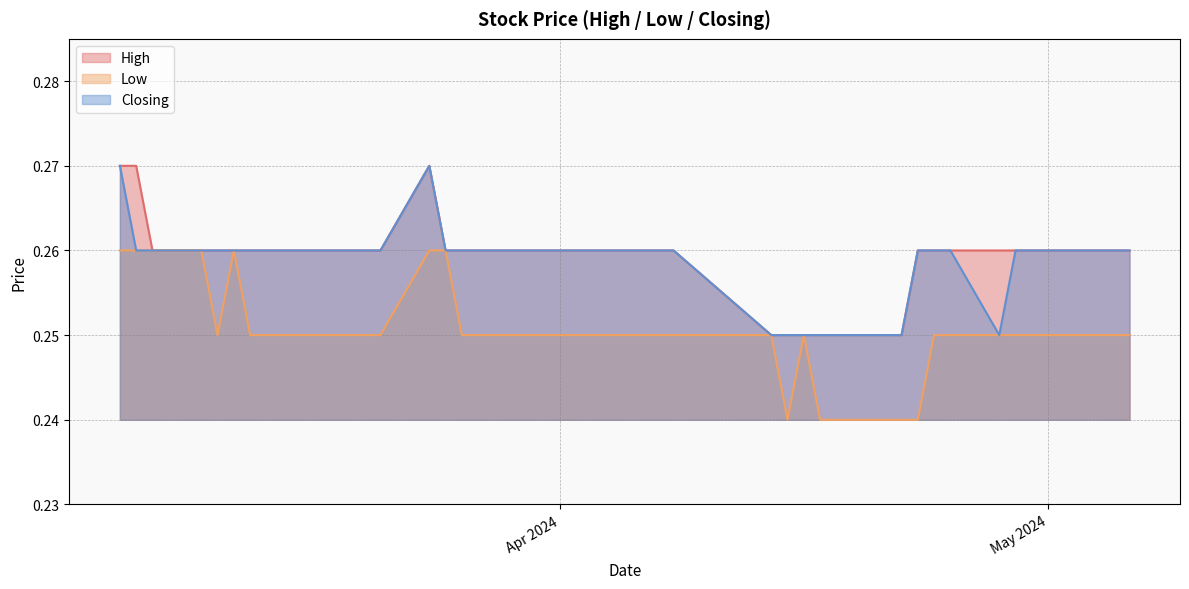

At which category is the sum across all series the highest?

24/03/2024